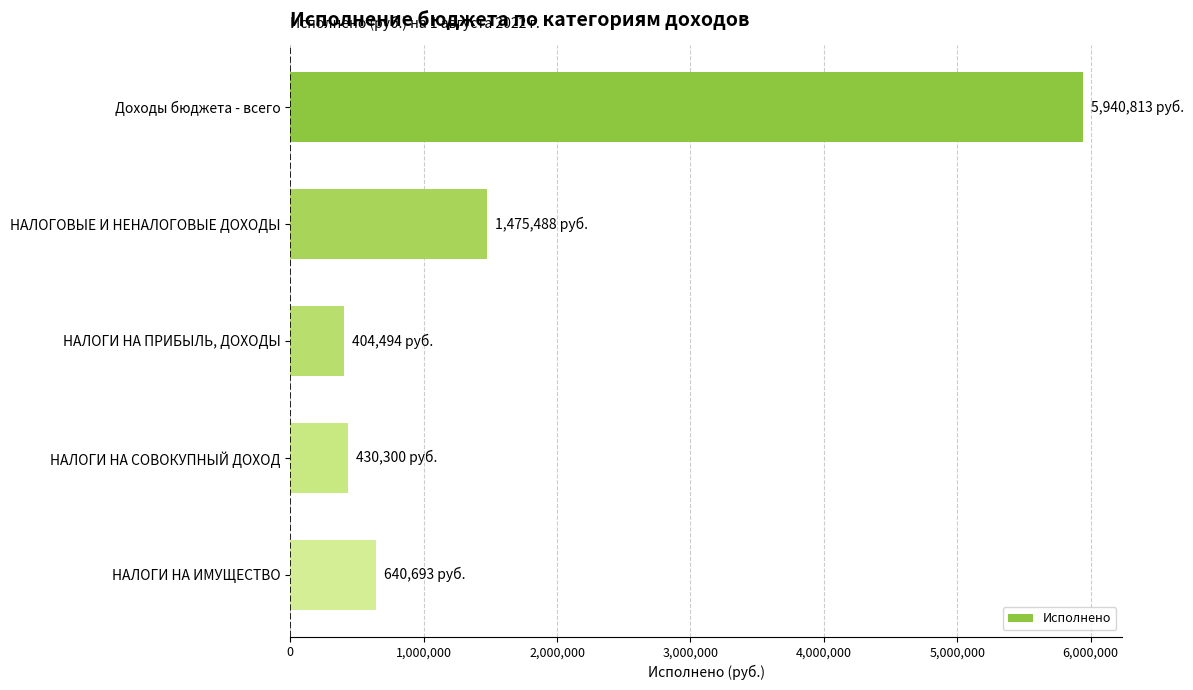

Are the bars horizontal?

Yes